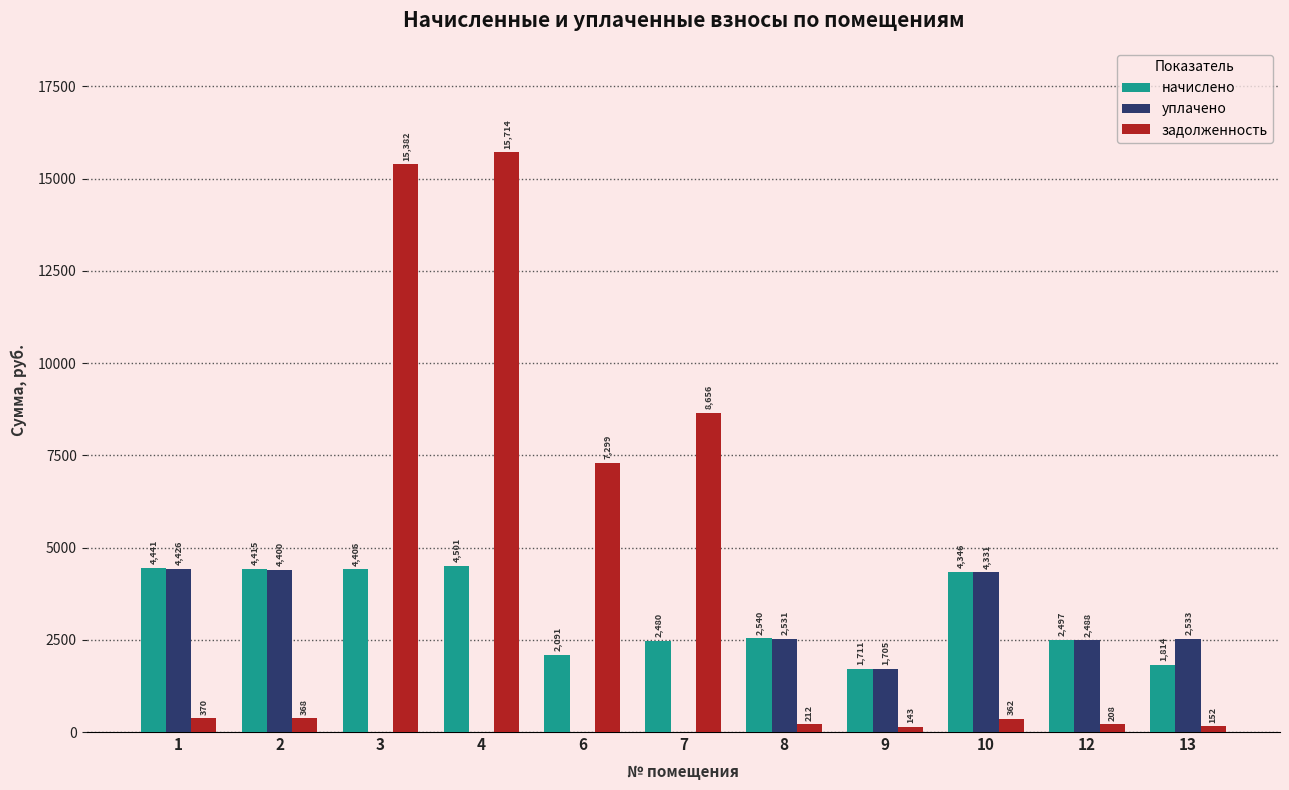

What is the sum of all задолженность values?

48866.6